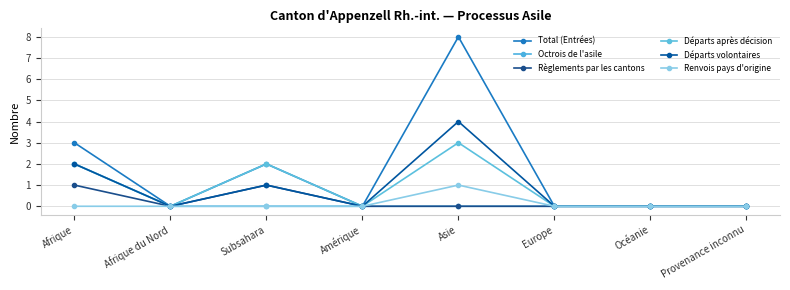

What are all the series names shown in the legend?

Total (Entrées), Octrois de l'asile, Règlements par les cantons, Départs après décision, Départs volontaires, Renvois pays d'origine